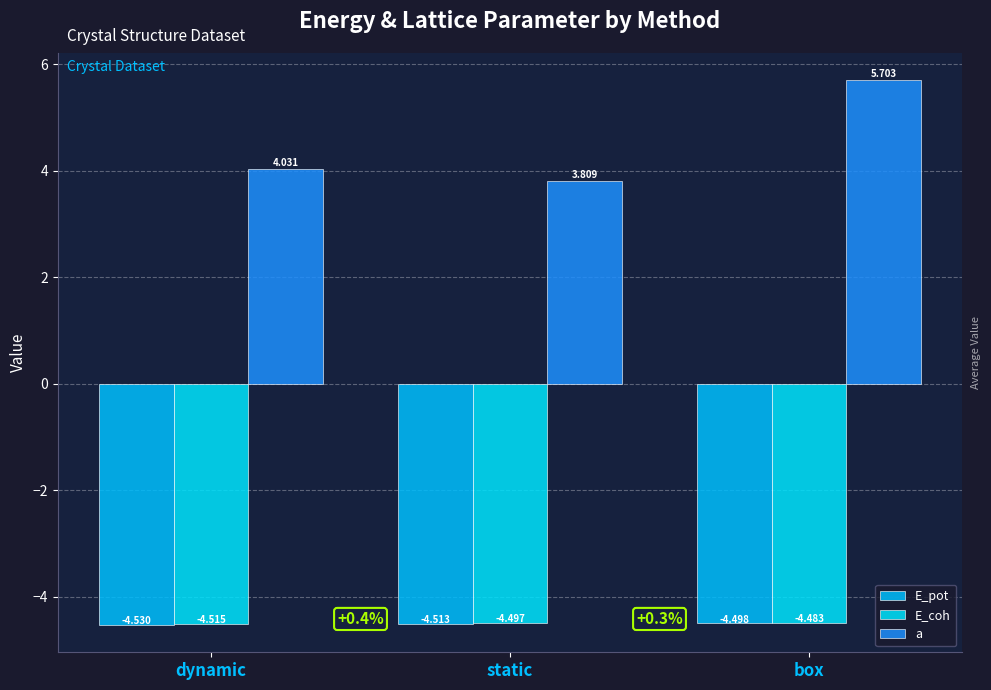

Where is a nearest to the value 4?

dynamic